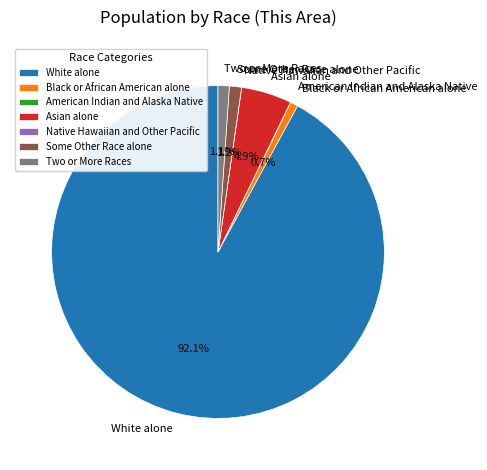

Which slice is the largest?

White alone